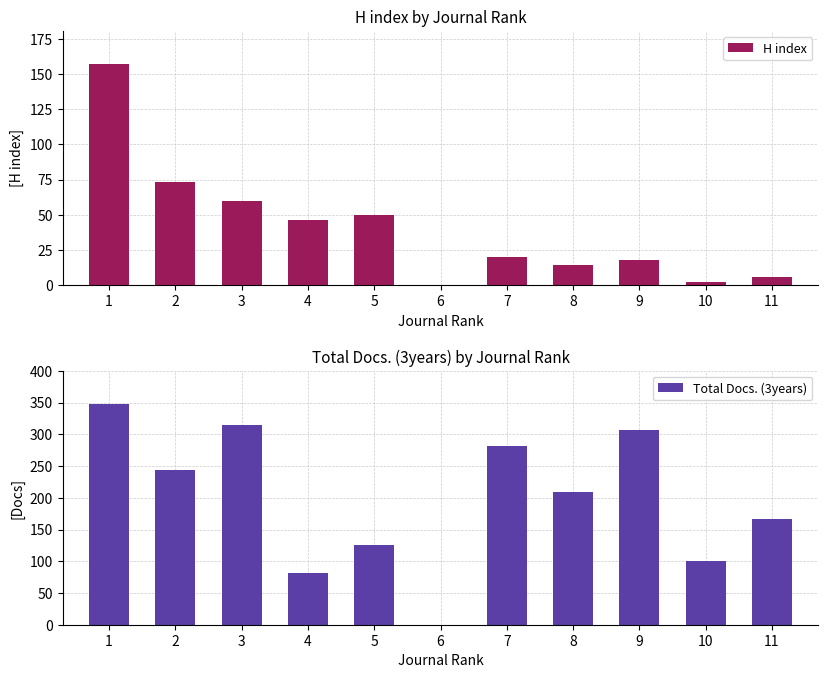

The H index series shows 60 at 3. True or false?

True